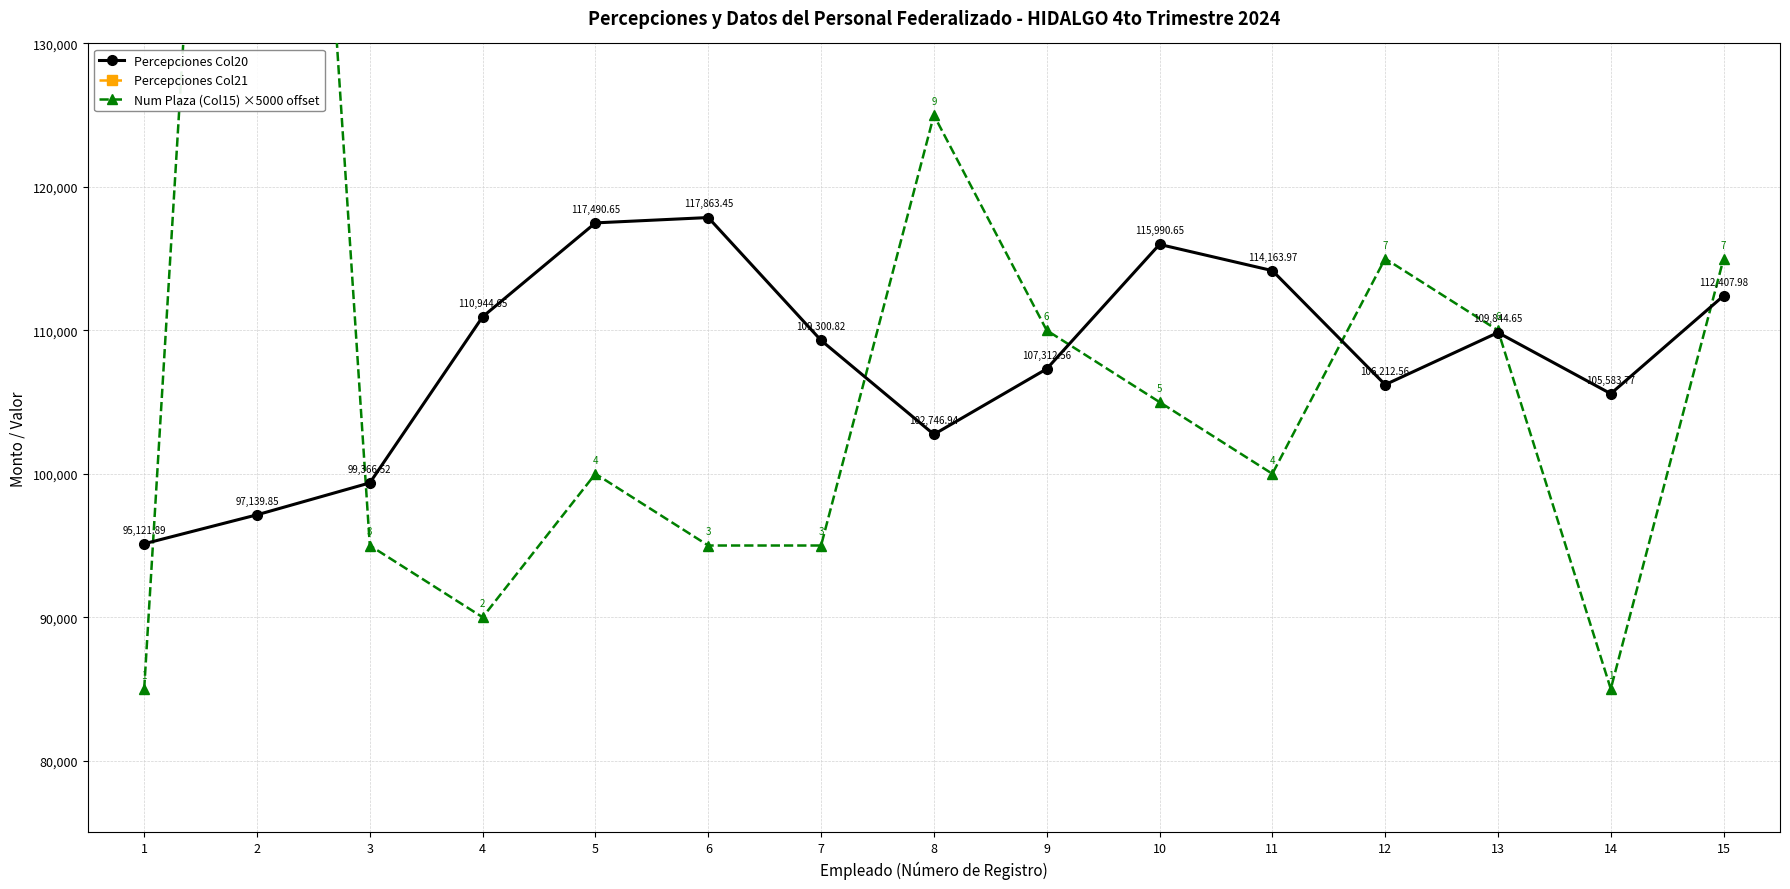

At how many categories does at least one series exceed 5248?

15